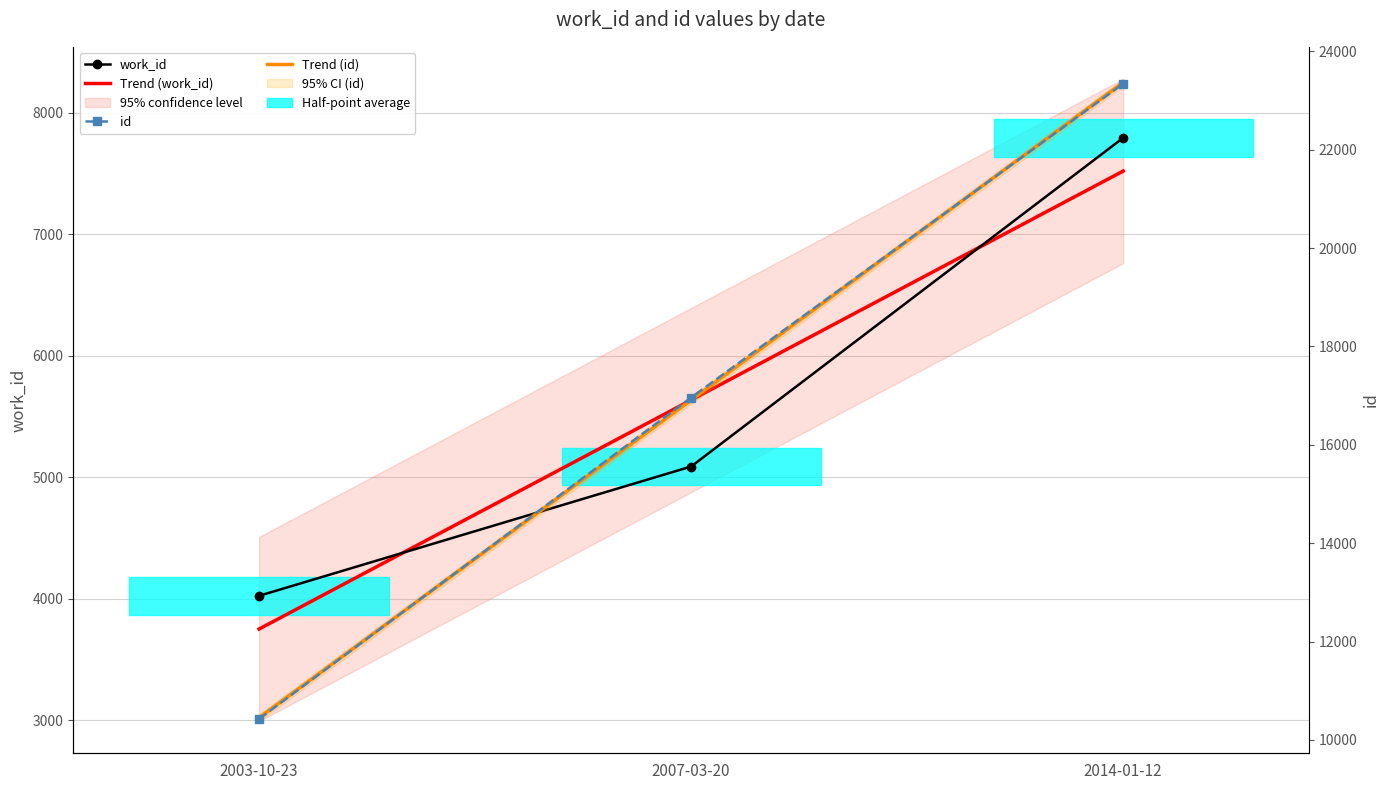

Which series has the largest range (max minus min)?

Trend (id)